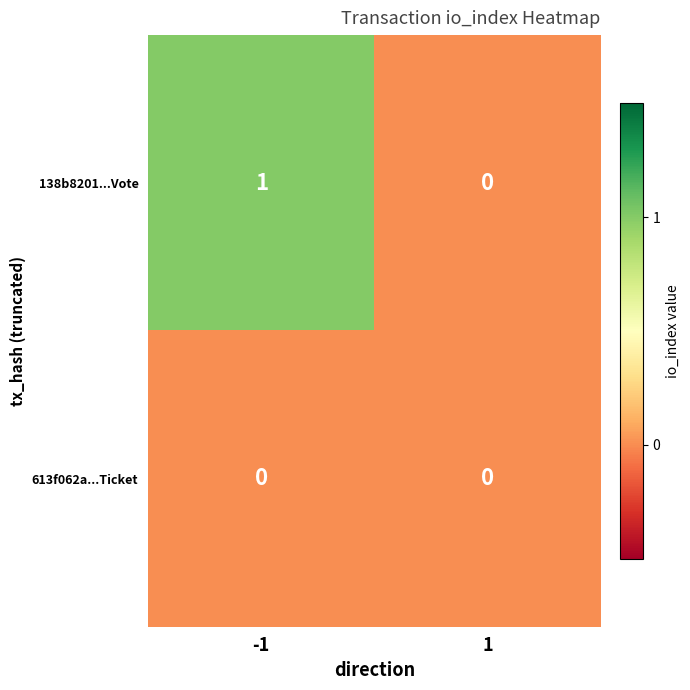

How many values in the 138b8201...Vote series are below 1?

1